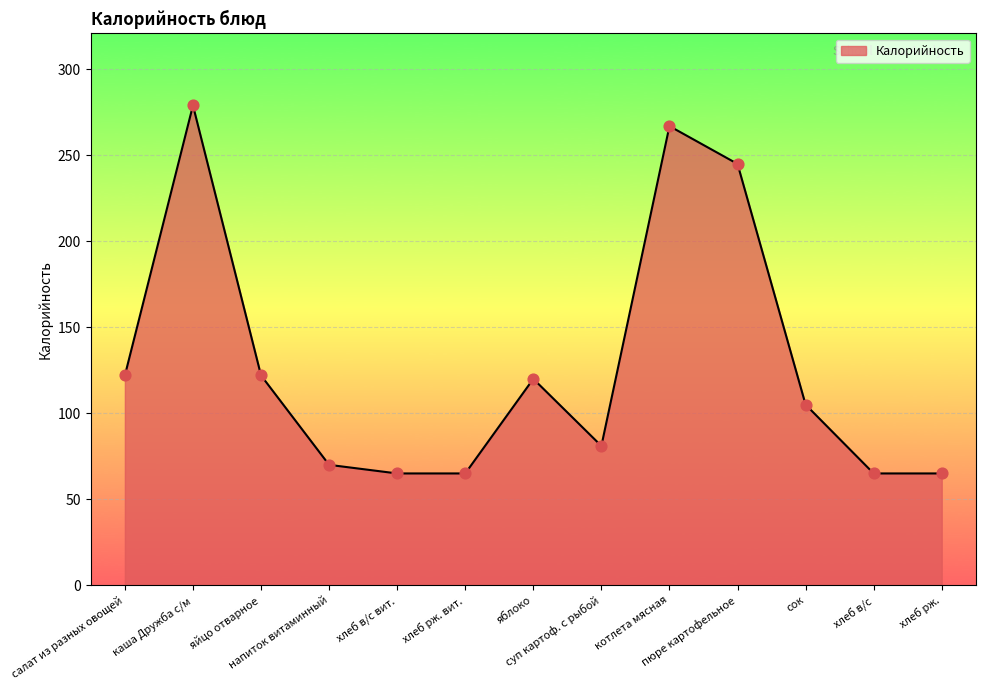

What is the change in value from суп картоф. с рыбой to хлеб рж.?

-16